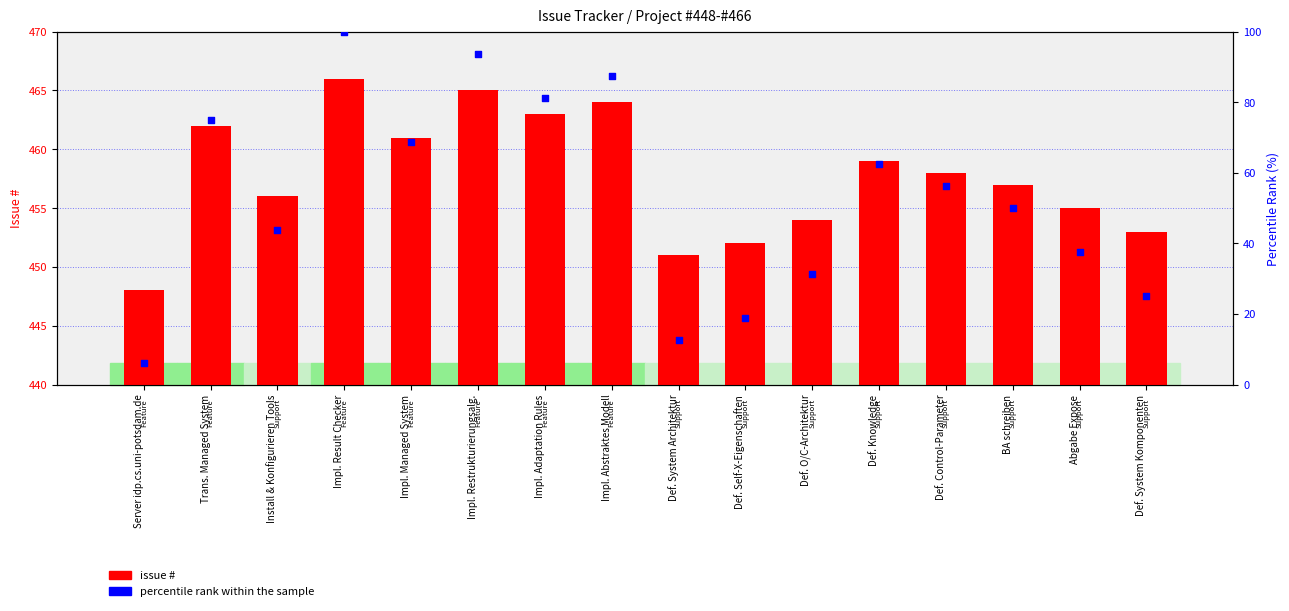

What are all the series names shown in the legend?

issue #, percentile rank within the sample